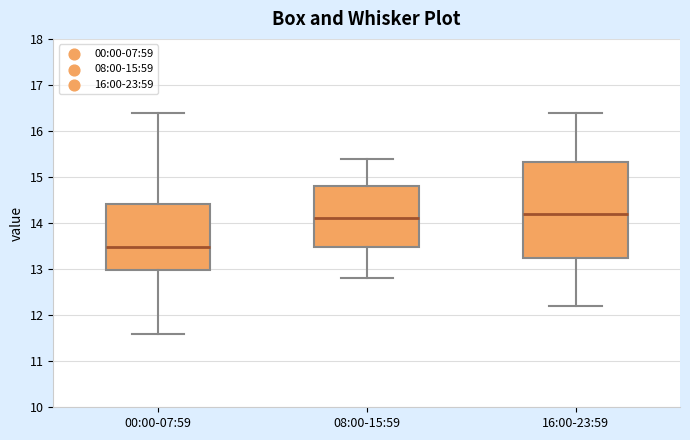

Which box is the tallest, from its lower edge to its upper edge?

16:00-23:59